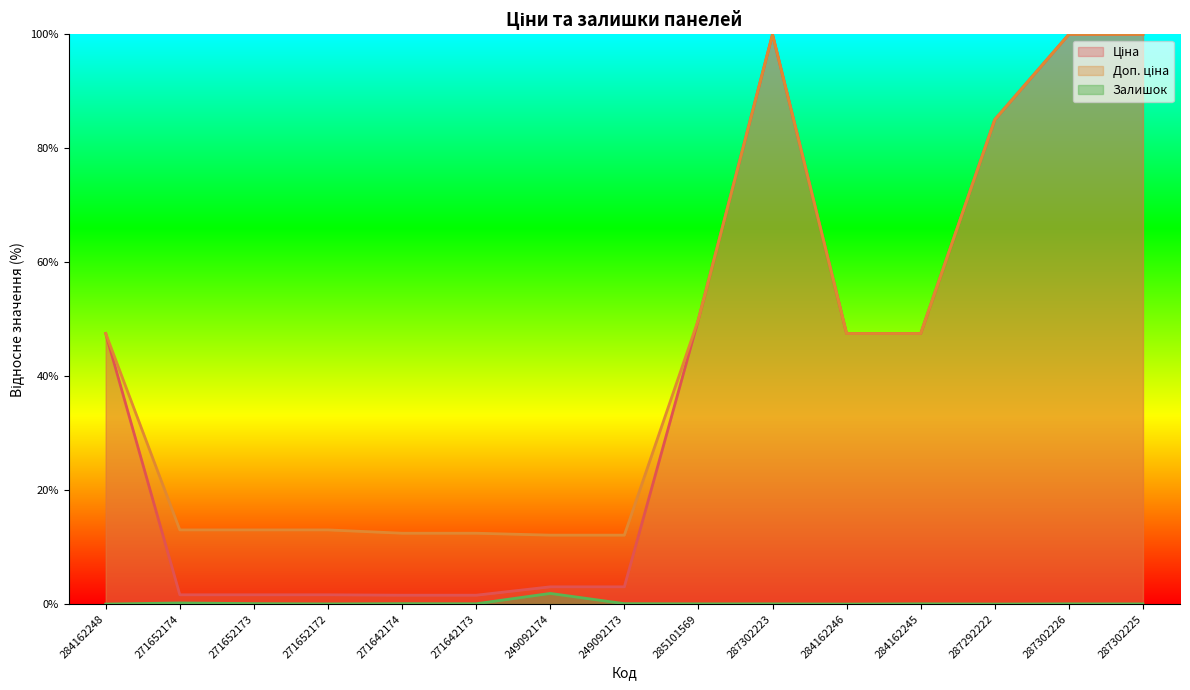

At which label is Залишок closest to 0?

284162248